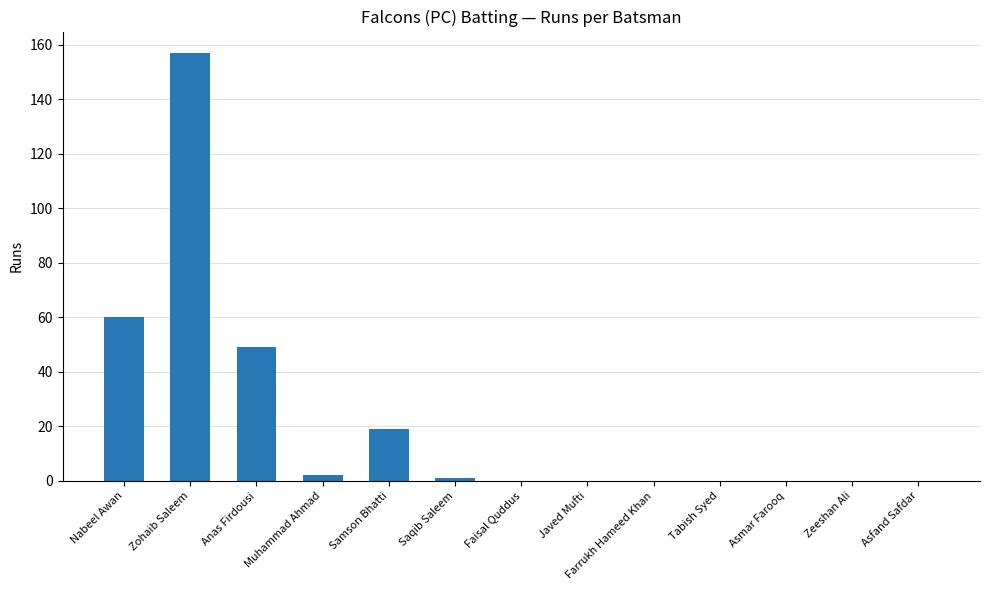

What is the maximum value shown in the chart?

157